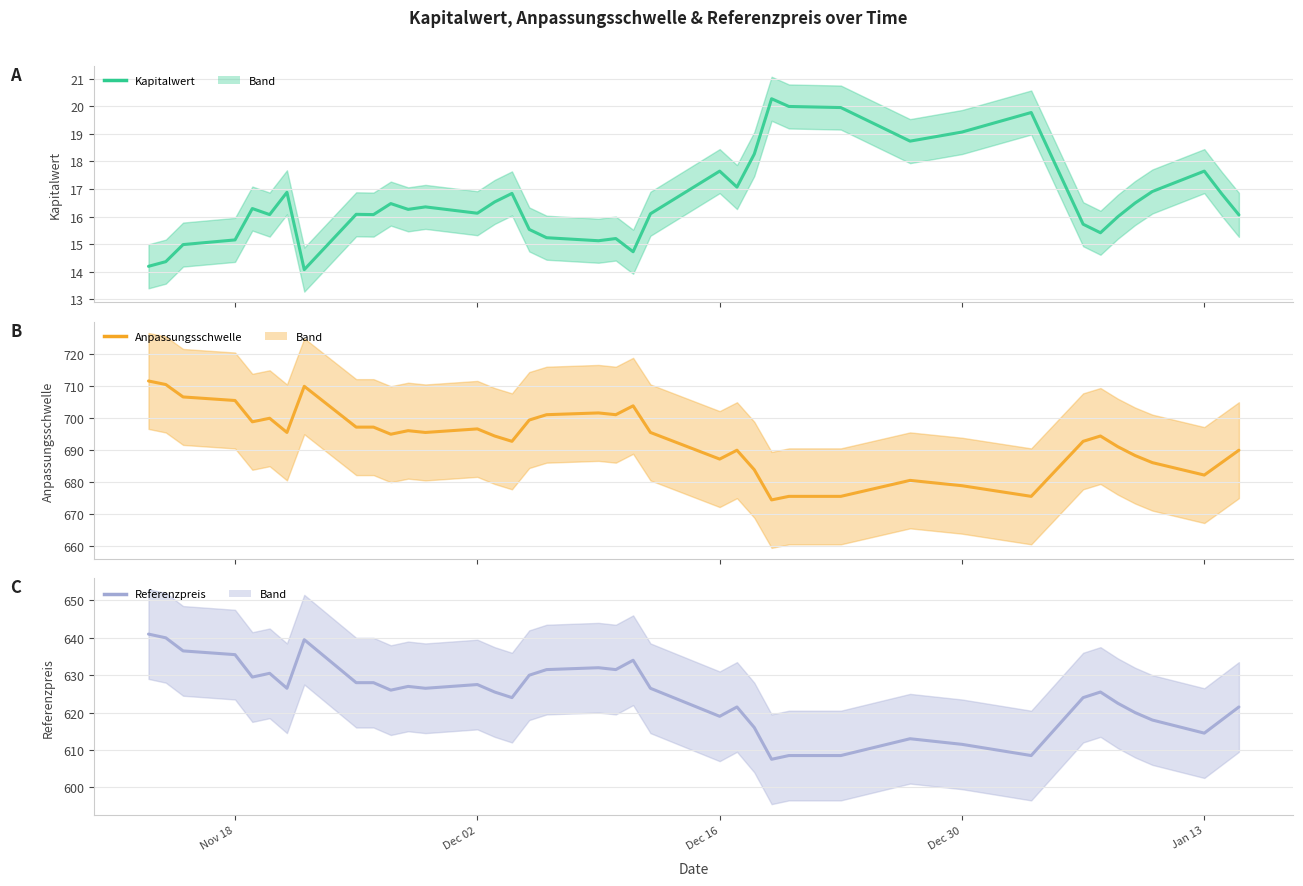

Does the chart have visible grid lines?

Yes